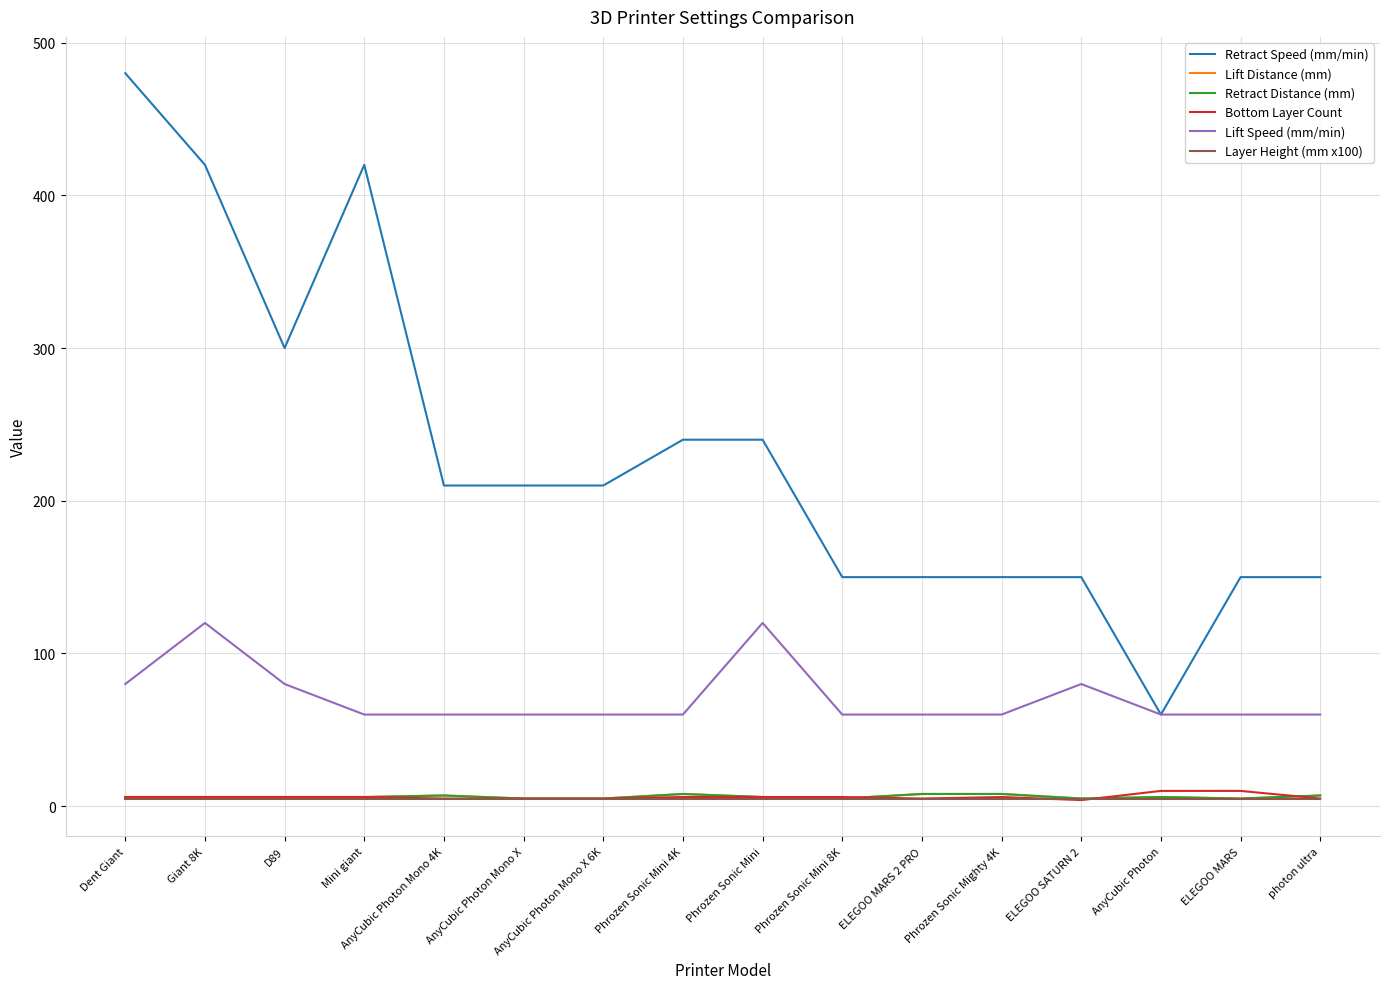

What is the total value across all series at AnyCubic Photon Mono X 6K?

290